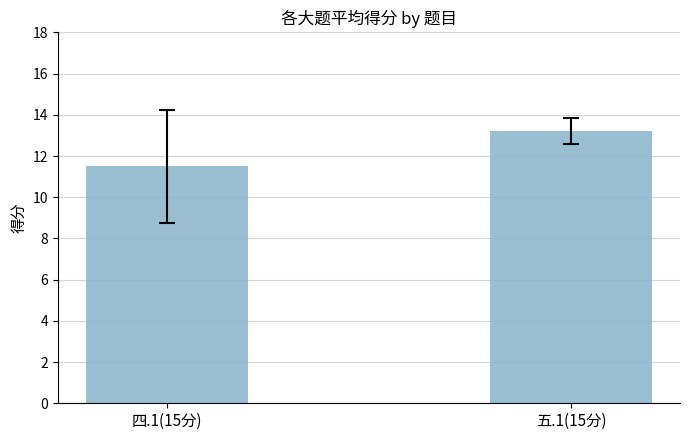

Between 四.1(15分) and 五.1(15分), which is larger?

五.1(15分)